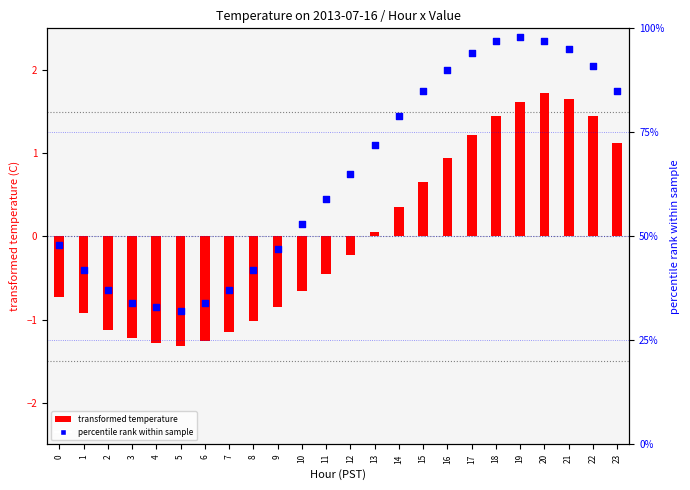

What is the total value across all series at 2?

35.9